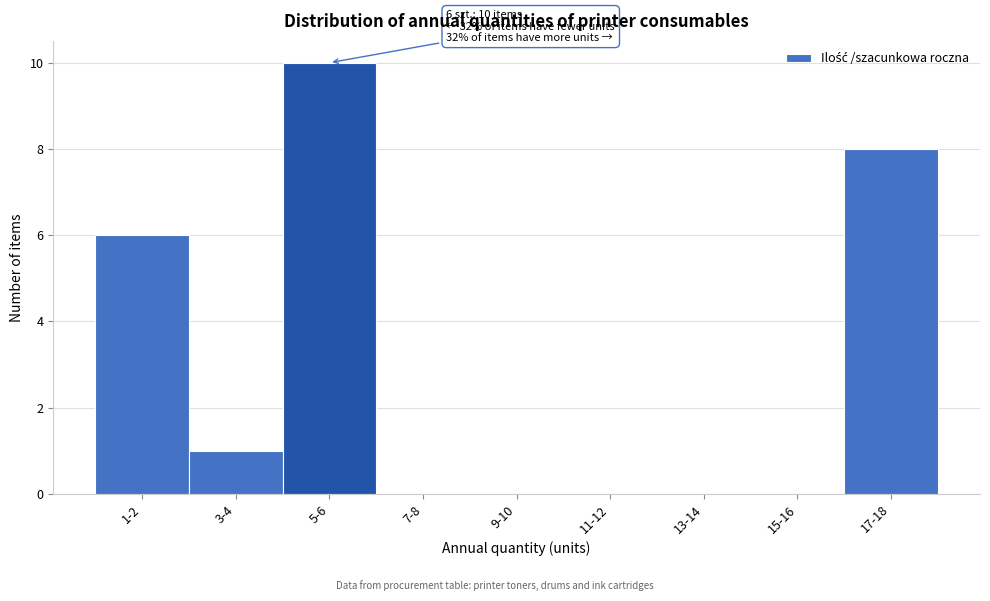

Reading left to right, list all the values displayed in this chart.

1-2=6	3-4=1	5-6=10	7-8=0	9-10=0	11-12=0	13-14=0	15-16=0	17-18=8